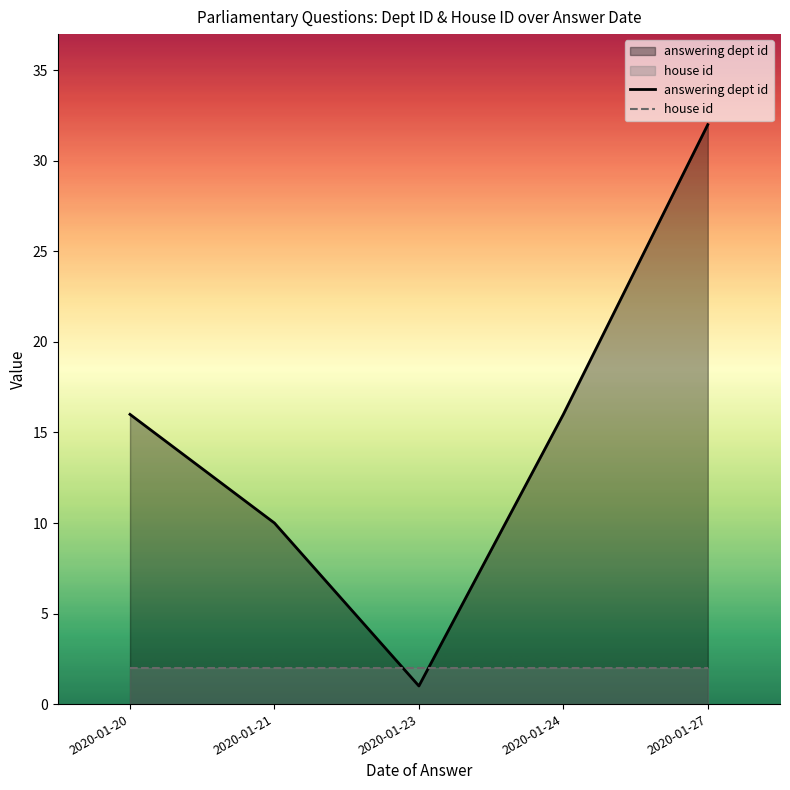

How many lines are shown in the chart?

2